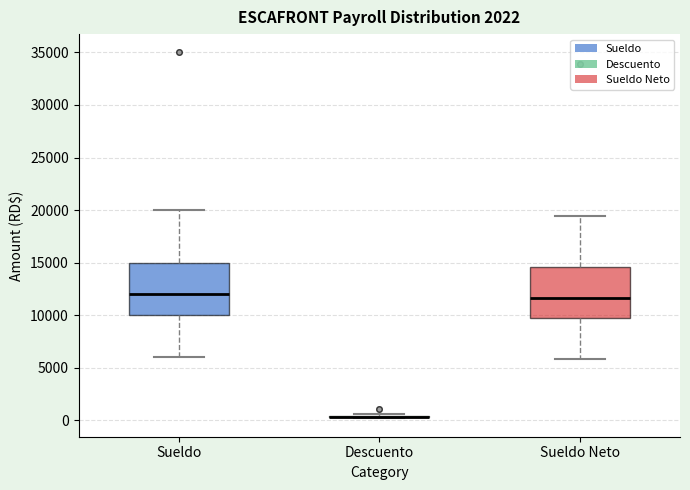

Where does the lower whisker of the box for Sueldo Neto end on the y-axis? The values are not printed on the chart, so give them approximately, as read against the axis.

6000